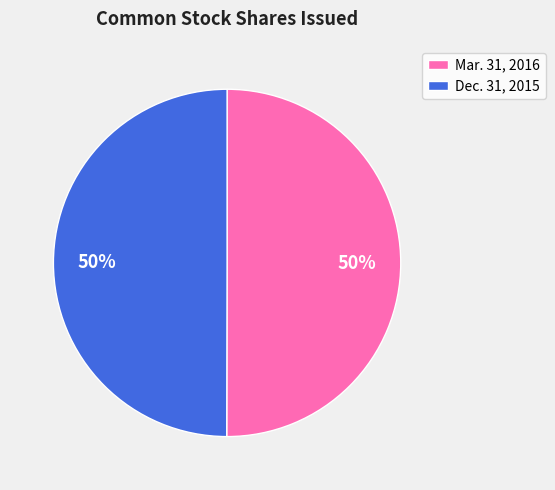

Do Dec. 31, 2015 and Mar. 31, 2016 together represent more than half of the pie?

Yes